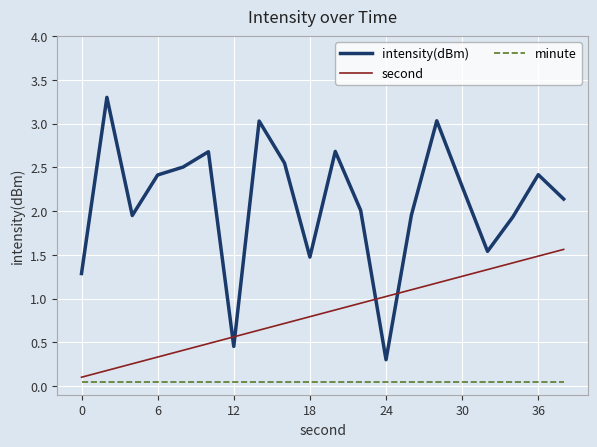

List the series in order of their peak value, lowest first.

minute, second, intensity(dBm)